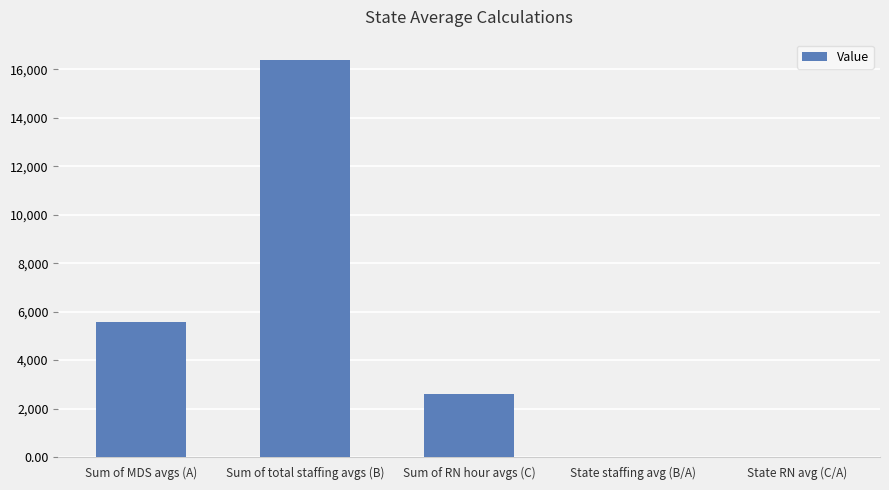

Is it true that the value at Sum of total staffing avgs (B) is 16407.4?

True